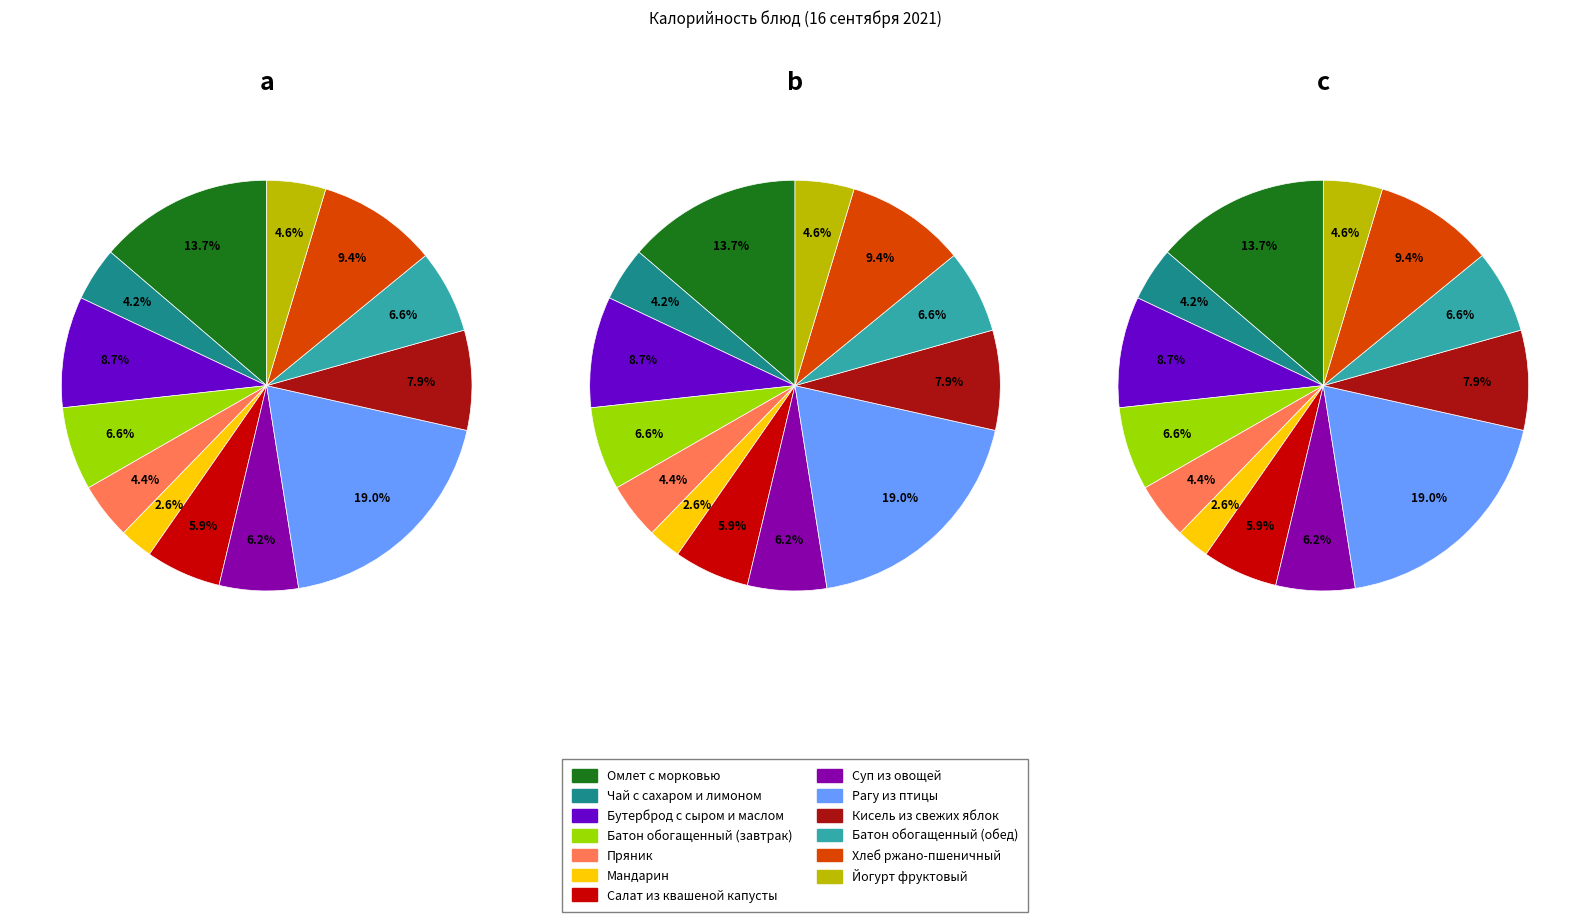

Rank the categories by value from highest to lowest.

Рагу из птицы, Омлет с морковью, Хлеб ржано-пшеничный, Бутерброд с сыром и маслом, Кисель из свежих яблок, Батон обогащенный (завтрак), Батон обогащенный (обед), Суп из овощей, Салат из квашеной капусты, Йогурт фруктовый, Пряник, Чай с сахаром и лимоном, Мандарин